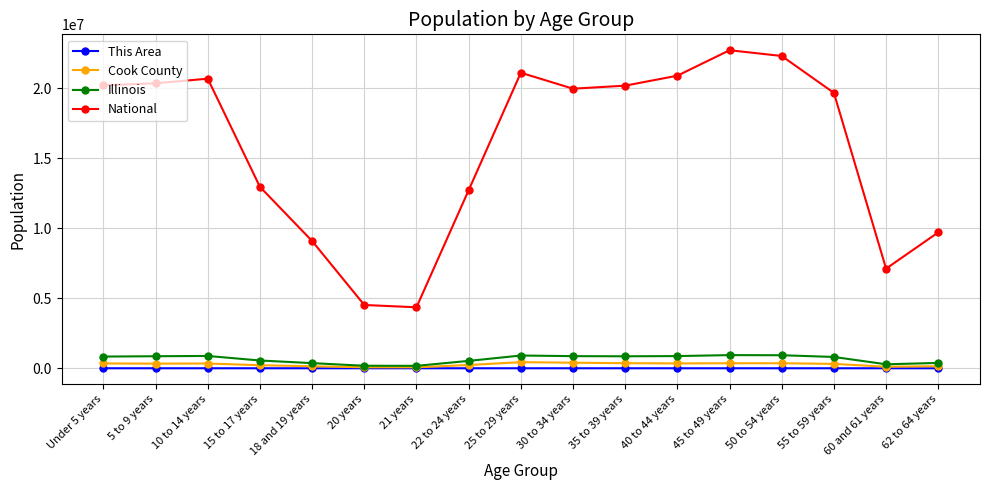

At how many categories does at least one series exceed 11985755?

12